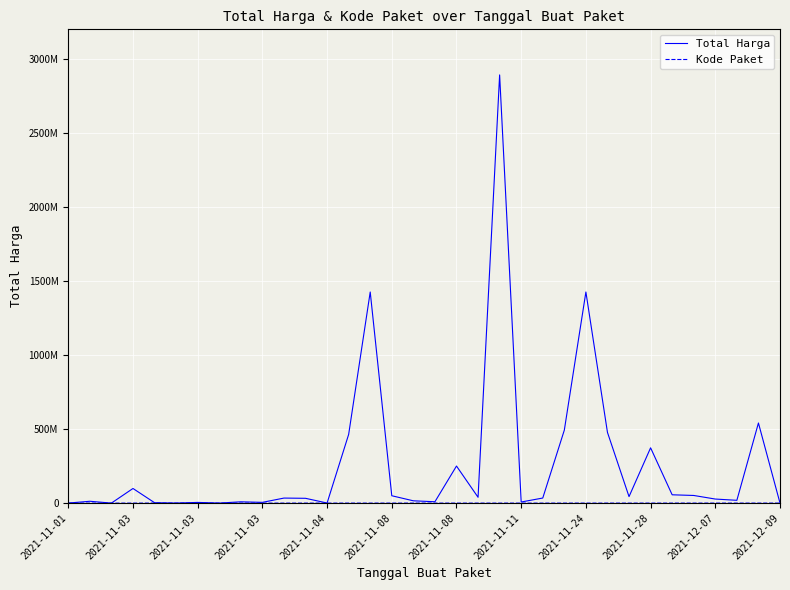

Is this an area chart (filled region under the line)?

No